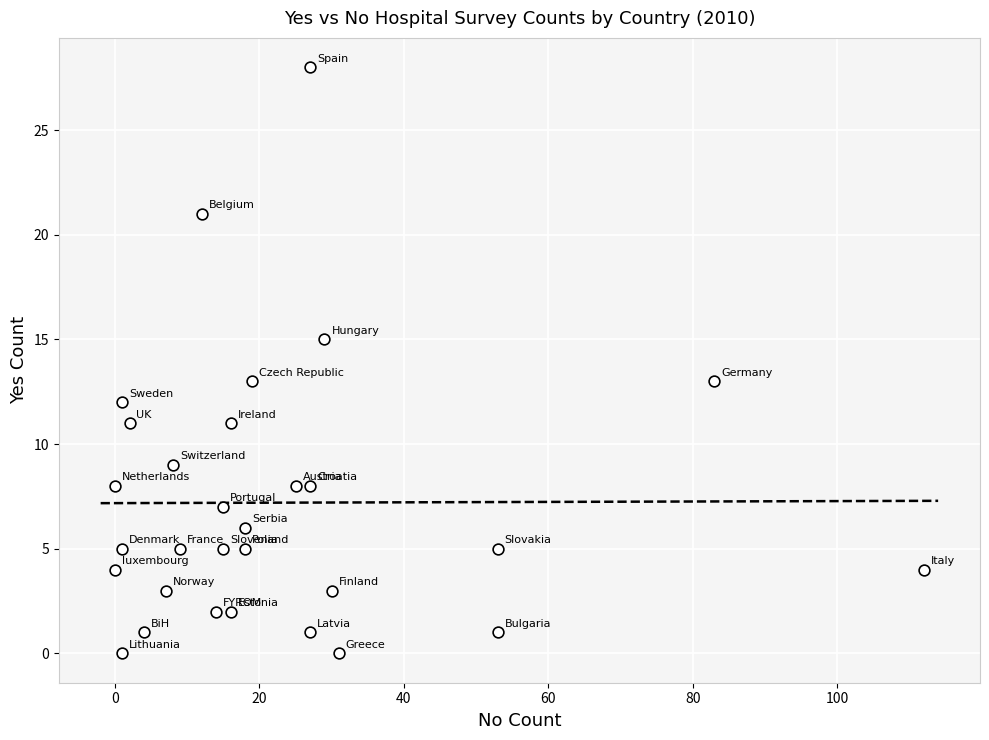

What is the range of X values (max minus min)?

112